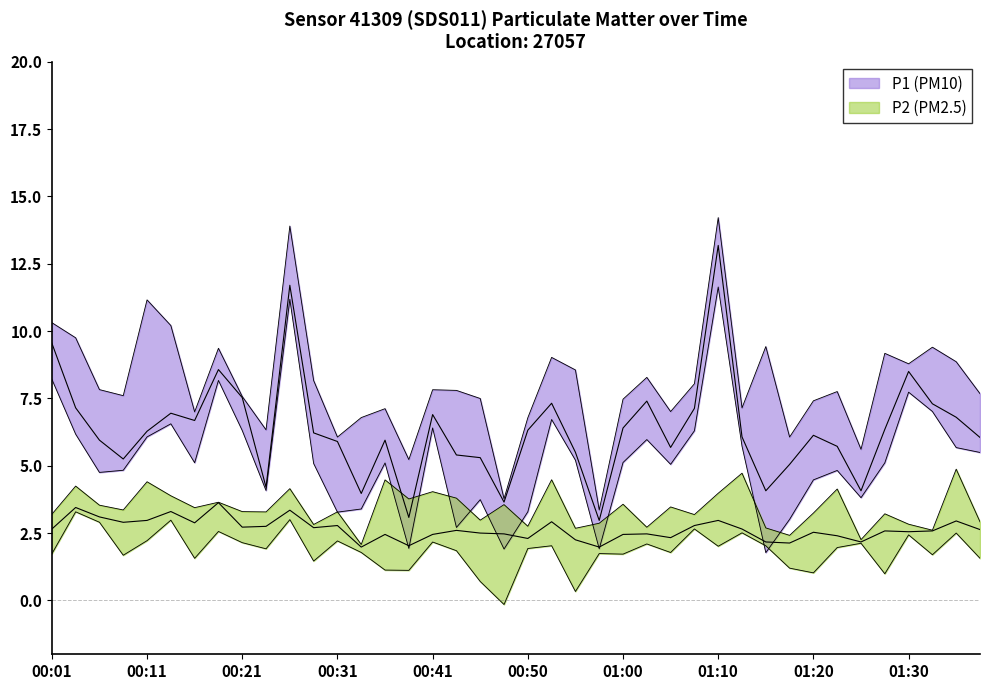

What is the difference between the P2 values at 27 and 36?

0.2